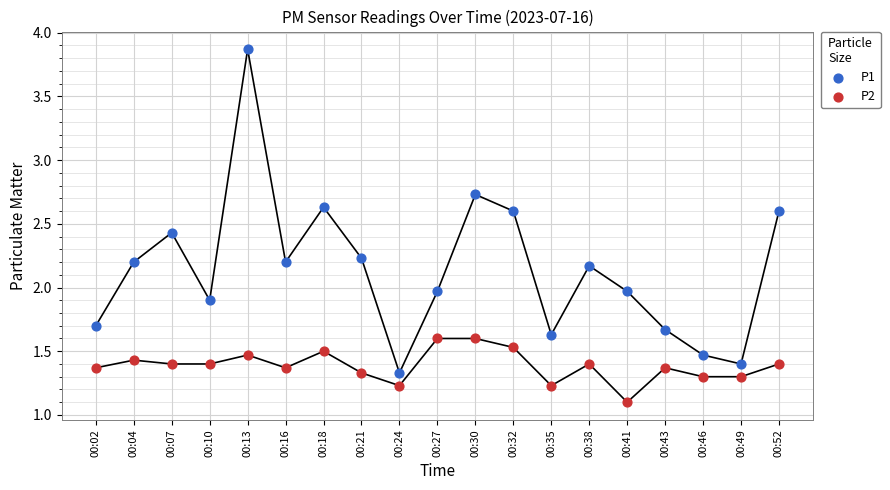

Across all data points, what is the range of Y values (max minus min)?

2.8